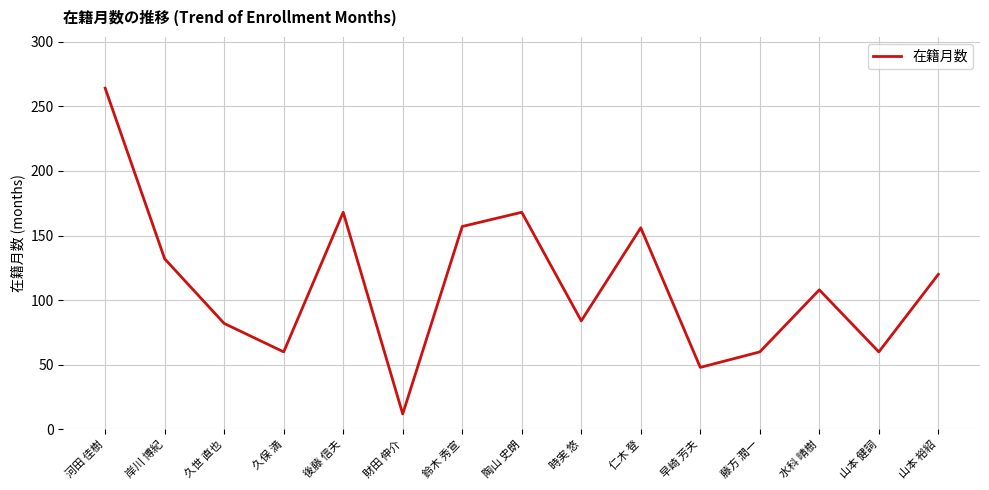

What position from the left is 後藤 信夫?

5